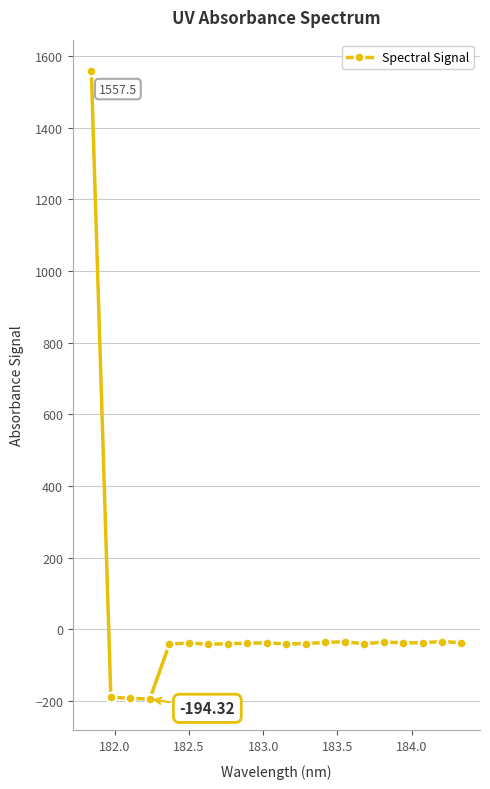

What is the difference between the maximum and minimum values?

1751.8